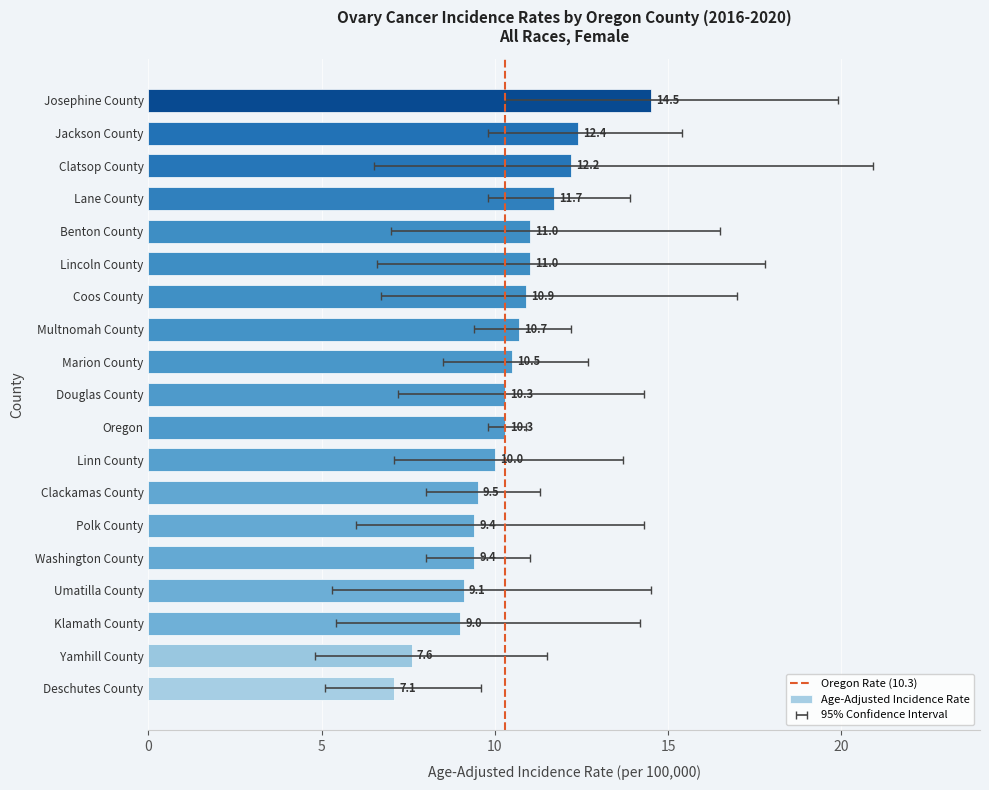

What is the label of the 4th bar from the left?

Lane